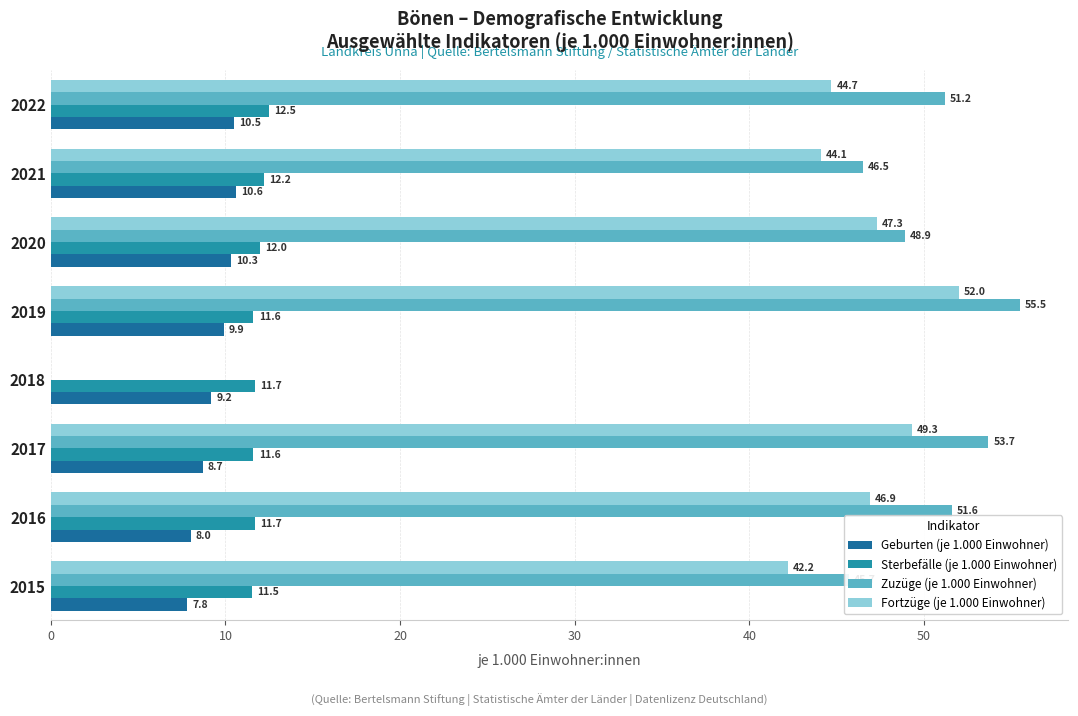

What value does the Sterbefälle (je 1.000 Einwohner) series have at 2022?

12.5